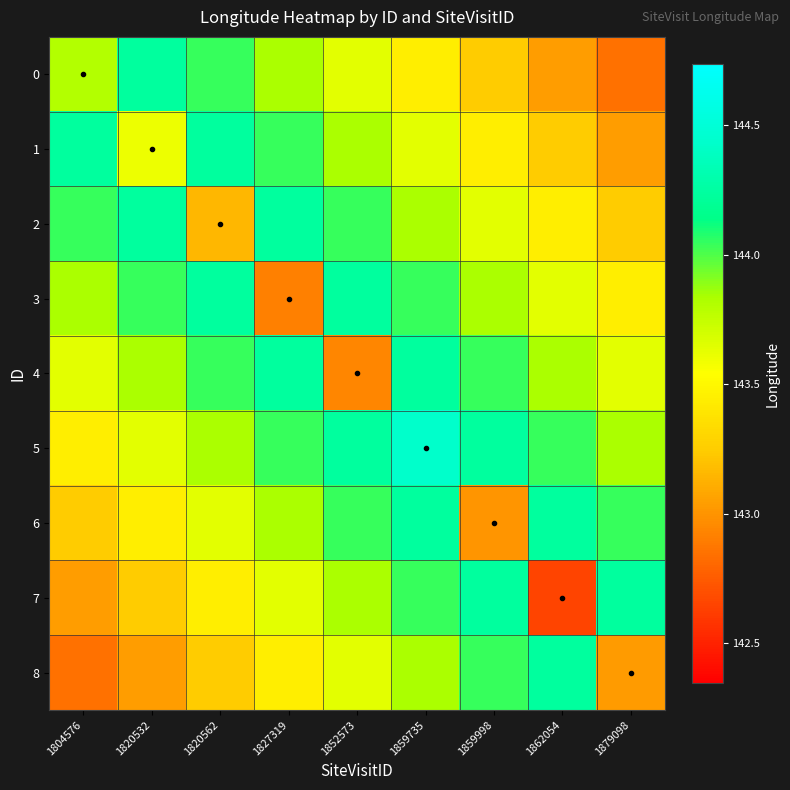

How many categories are shown in the chart?

9